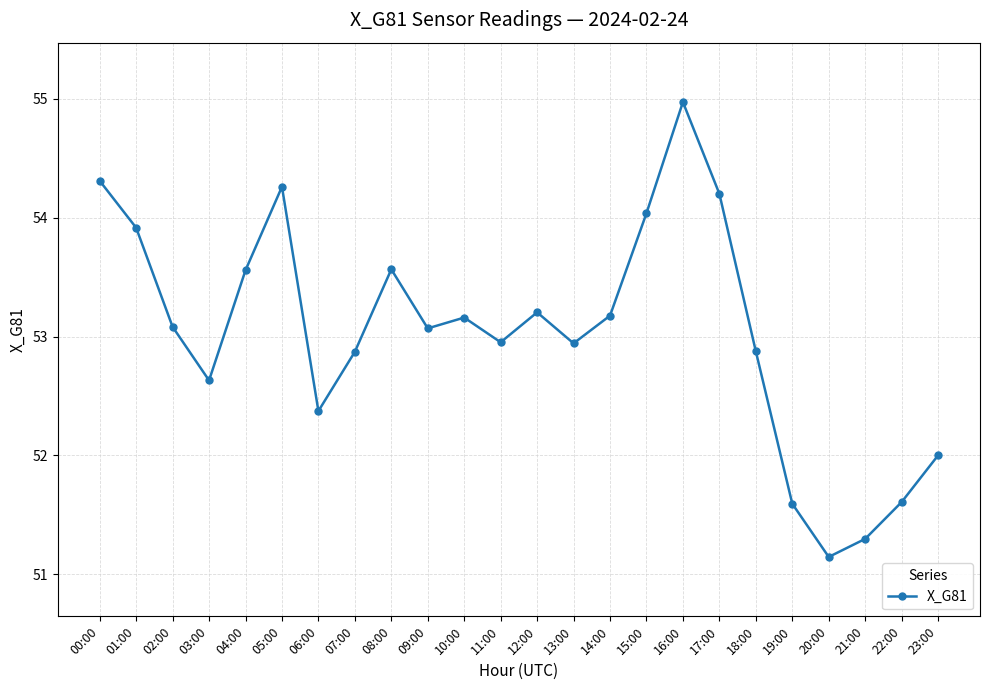

Which category has the highest value across all series?

16:00